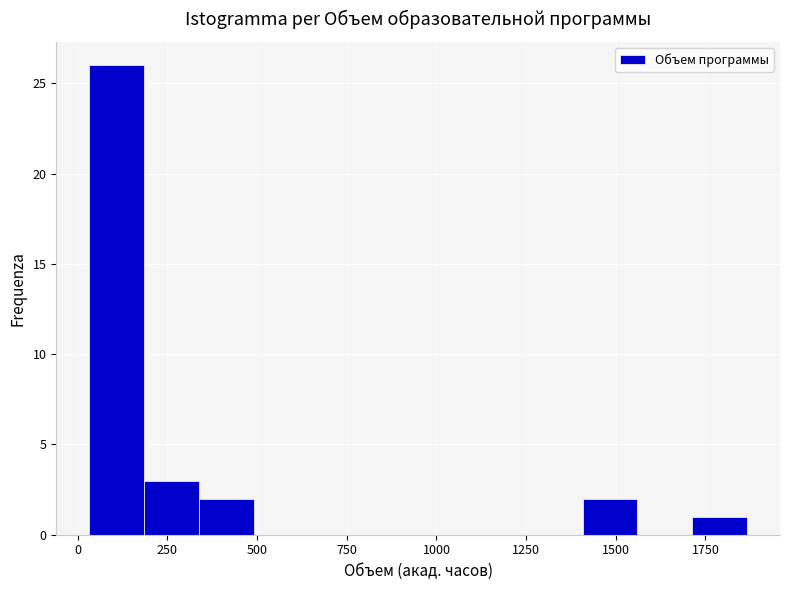

Around what value on the x-axis is the tallest bar? Give the approximate position of its centre, as read against the axis.

100